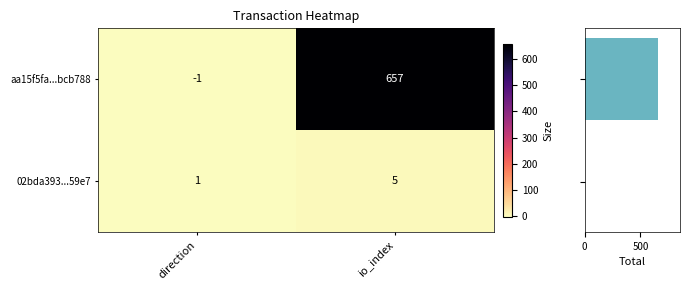

What is the approximate value of Total at io_index?

6